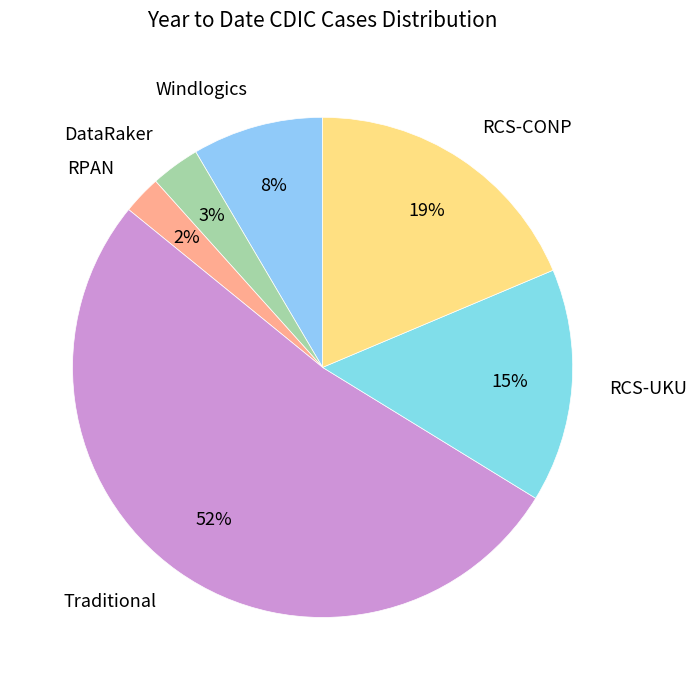

Approximately how many times larger is the value at RPAN compared to RCS-CONP?

0.1